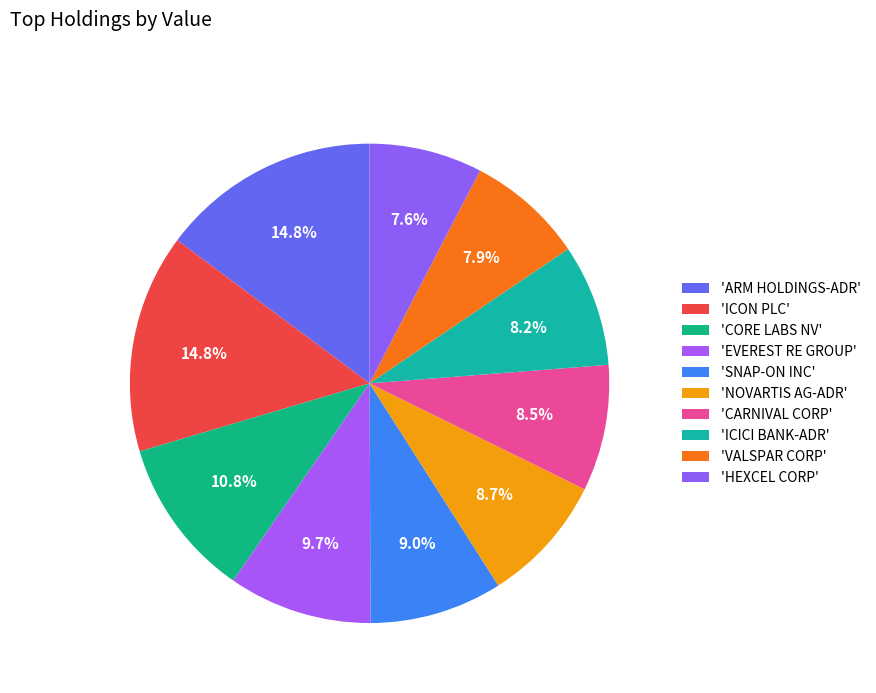

Rank the categories by value from lowest to highest.

HEXCEL CORP, VALSPAR CORP, ICICI BANK-ADR, CARNIVAL CORP, NOVARTIS AG-ADR, SNAP-ON INC, EVEREST RE GROUP, CORE LABS NV, ICON PLC, ARM HOLDINGS-ADR